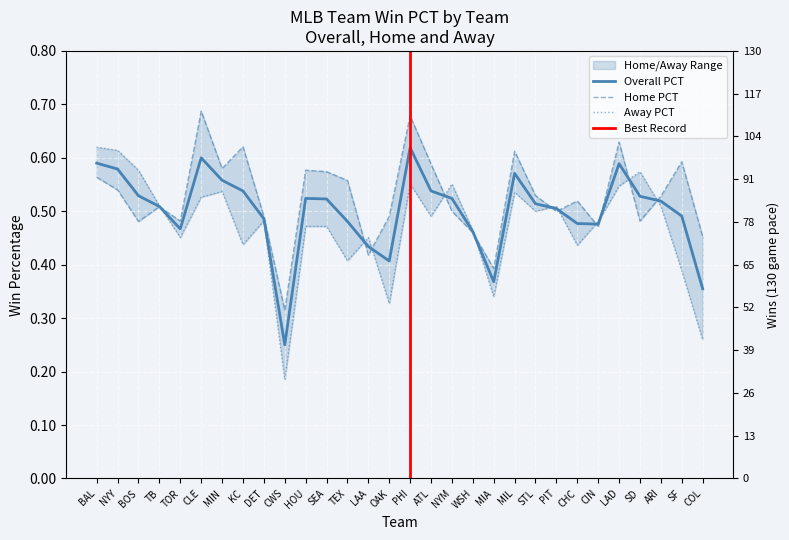

What position from the left is TOR?

5